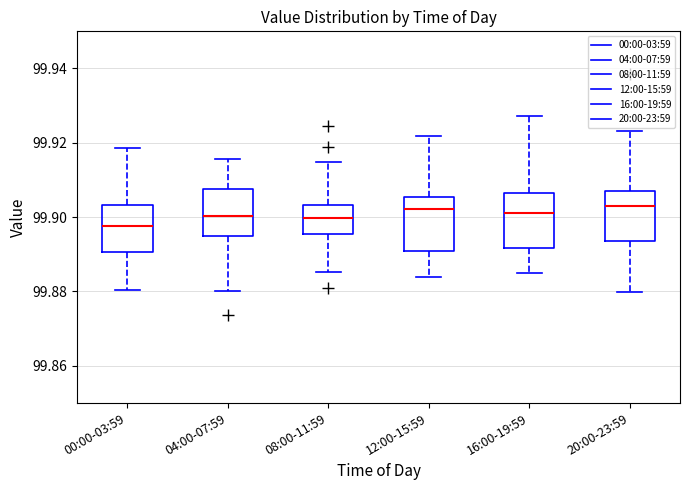

Where is the lower edge of the box for 20:00-23:59 on the y-axis? The values are not printed on the chart, so give them approximately, as read against the axis.

99.894